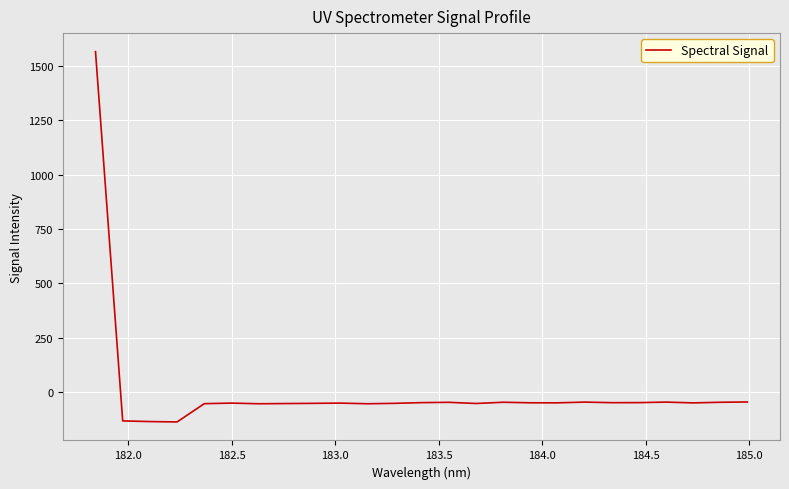

What is the smallest value displayed?

-136.6